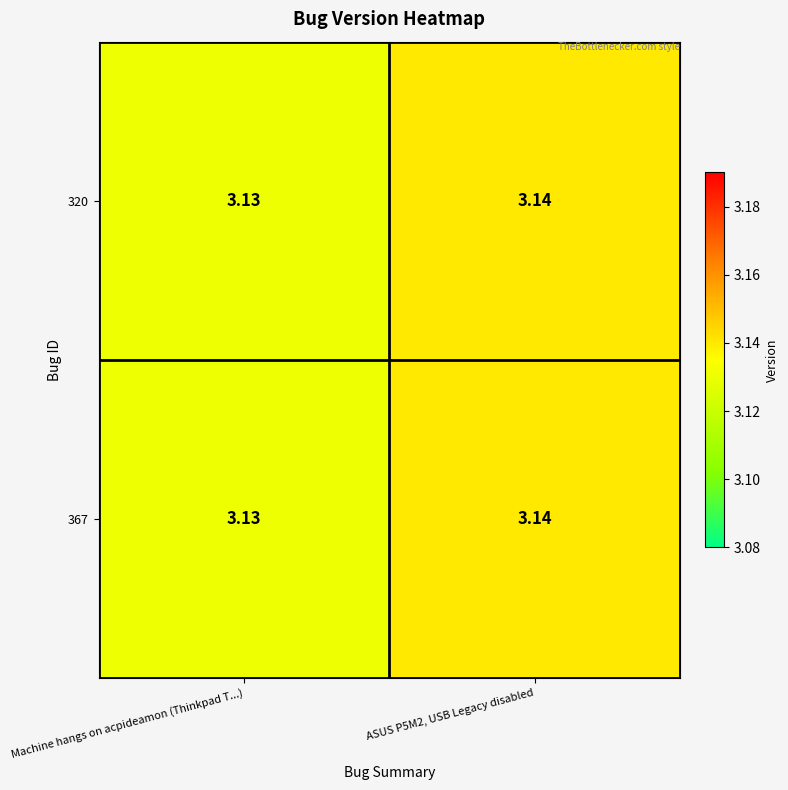

Is the value of 367 at ASUS P5M2, USB Legacy disabled greater than the value of 320 at Machine hangs on acpideamon (Thinkpad T...)?

Yes